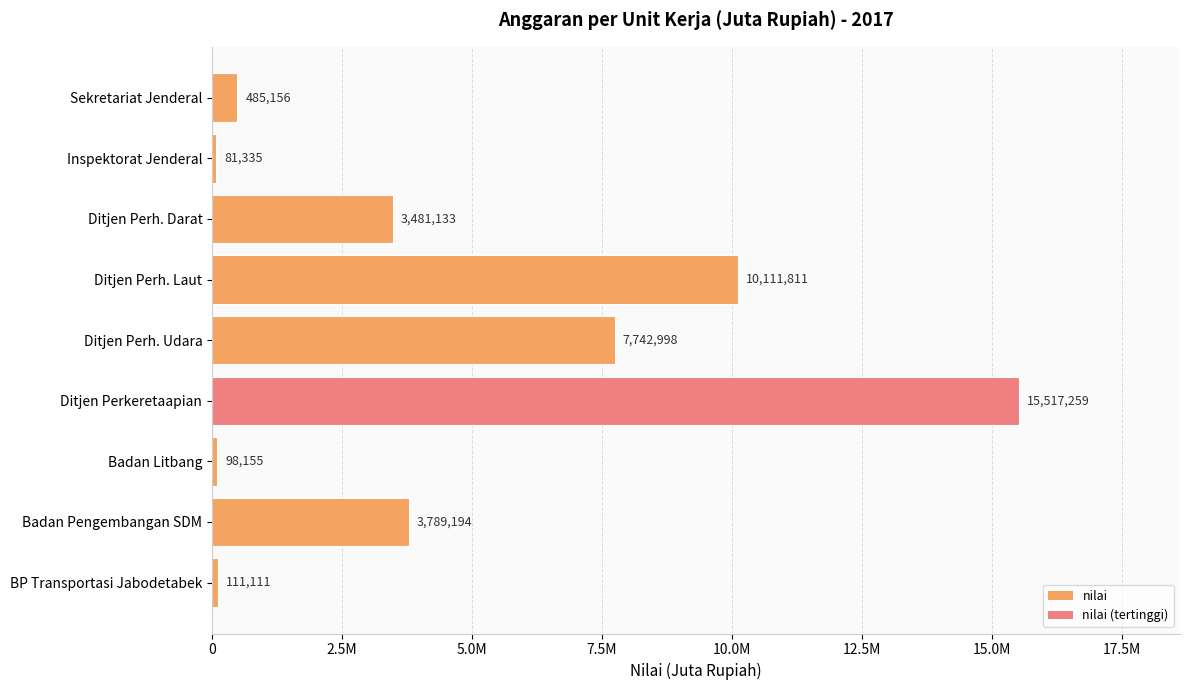

What is the difference between the maximum and minimum values?

15435924